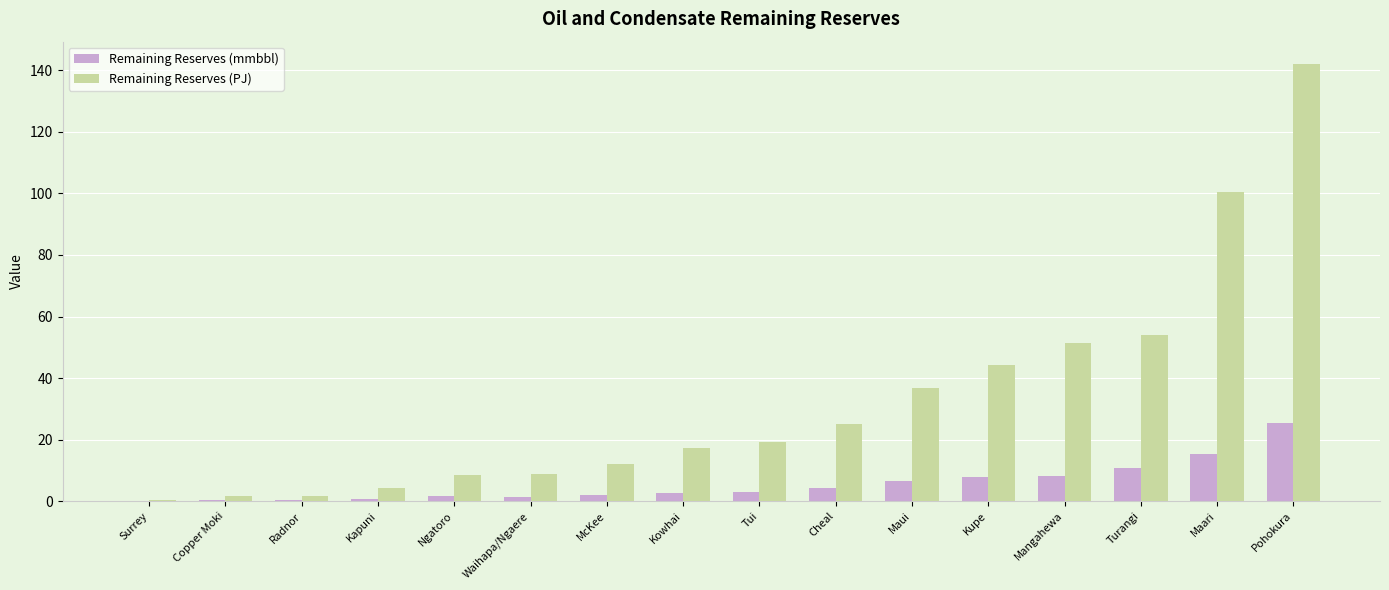

At which label is Remaining Reserves (PJ) closest to 71?

Turangi